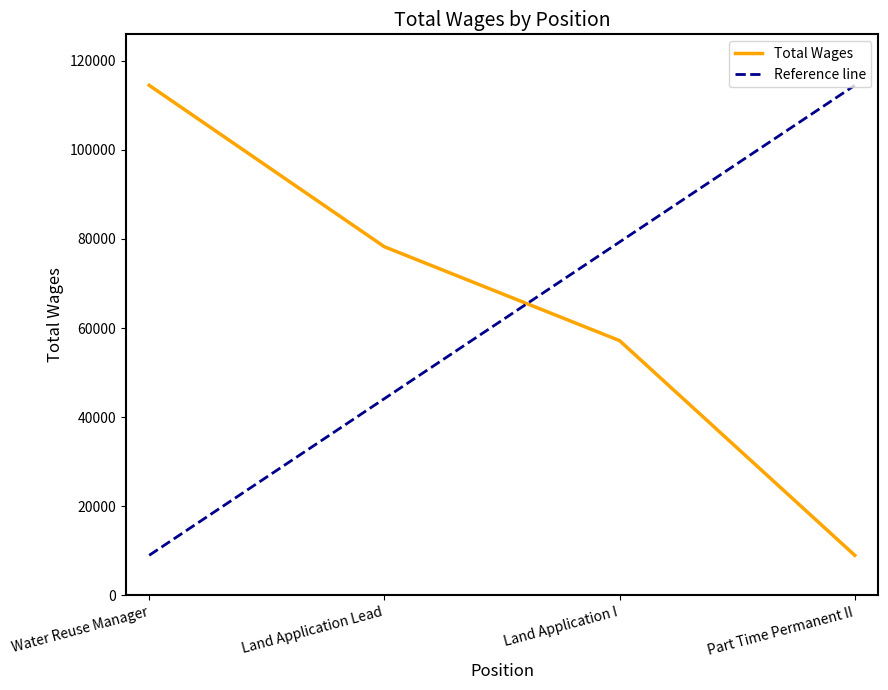

True or false: Total Wages and Reference line cross at least once.

True